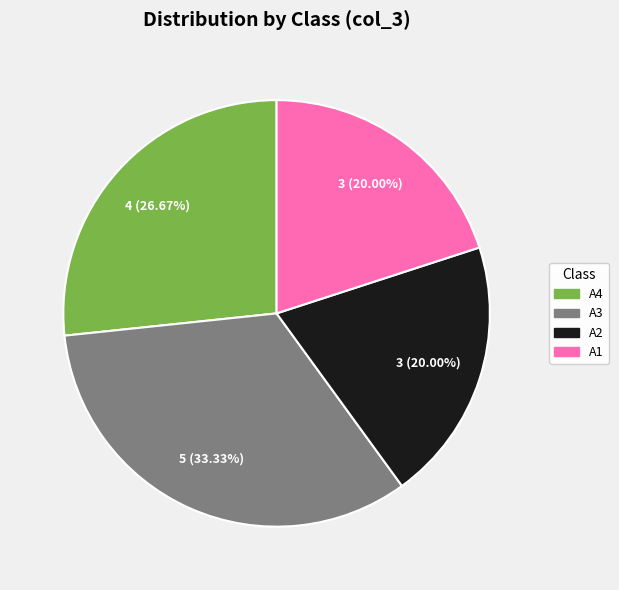

Count the number of slices in the pie.

4